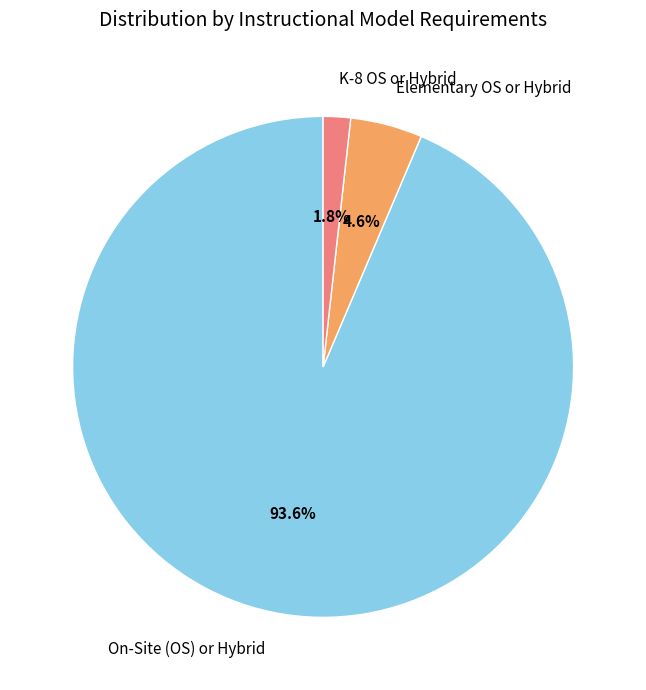

Which slice is the smallest?

K-8 OS or Hybrid